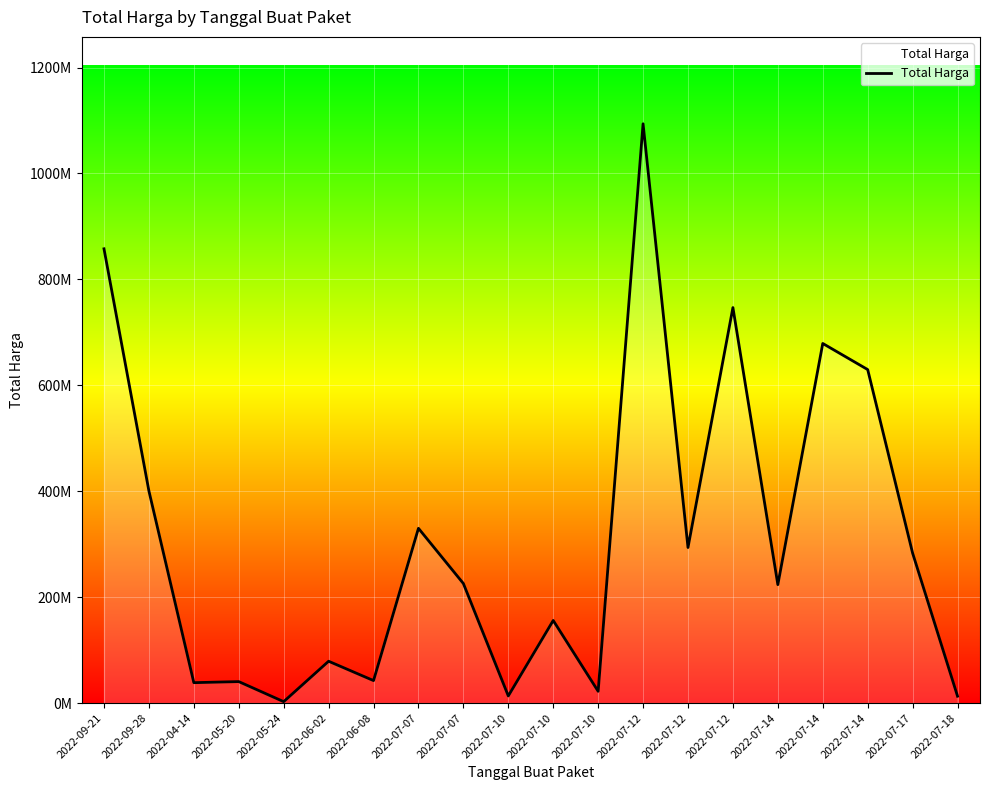

Does the chart have visible grid lines?

Yes